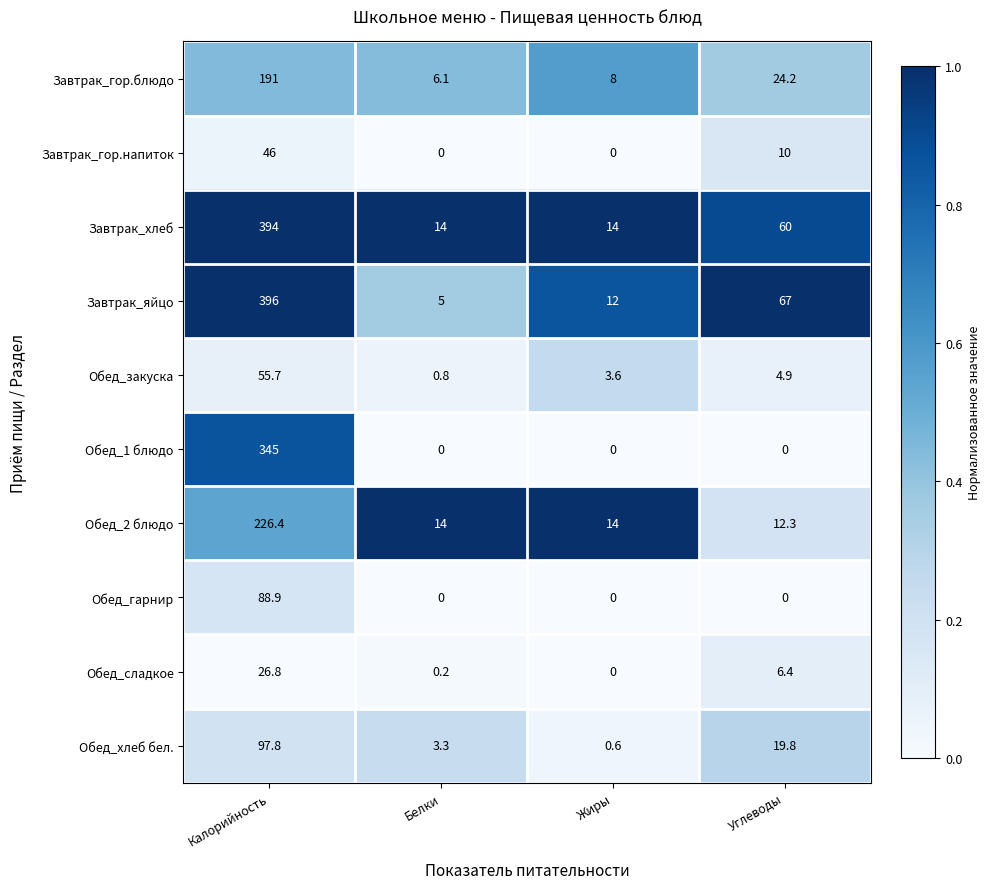

The value of Обед_2 блюдо at Углеводы is 7.6. True or false?

False